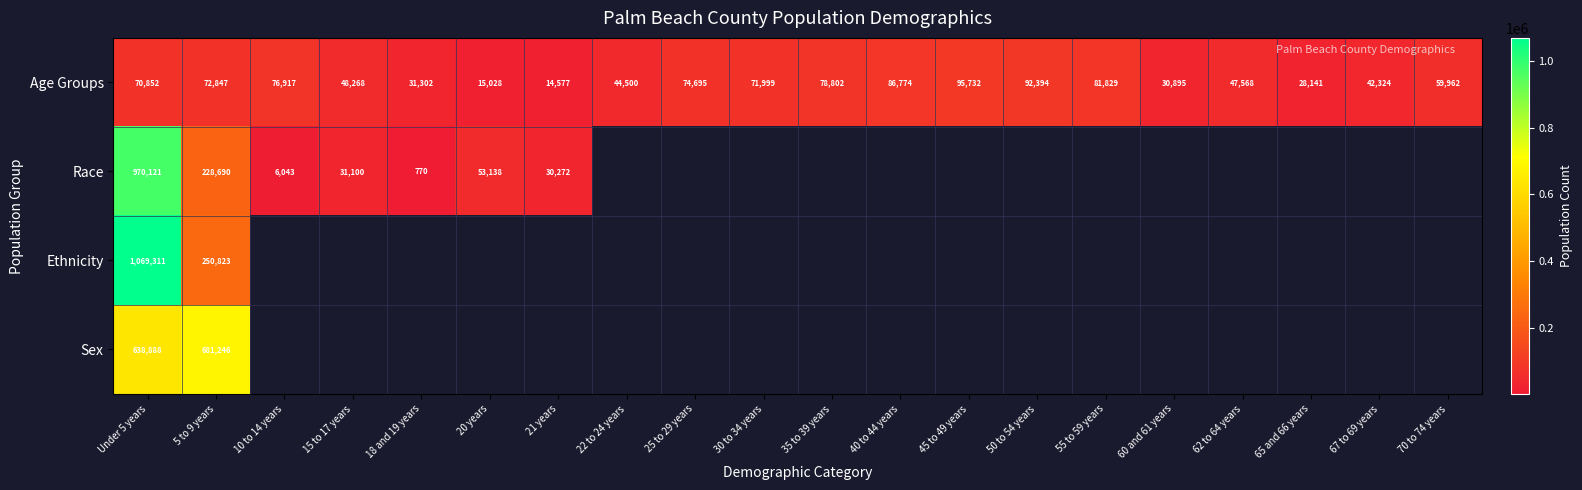

The Age Groups series shows 20706.1 at 18 and 19 years. True or false?

False